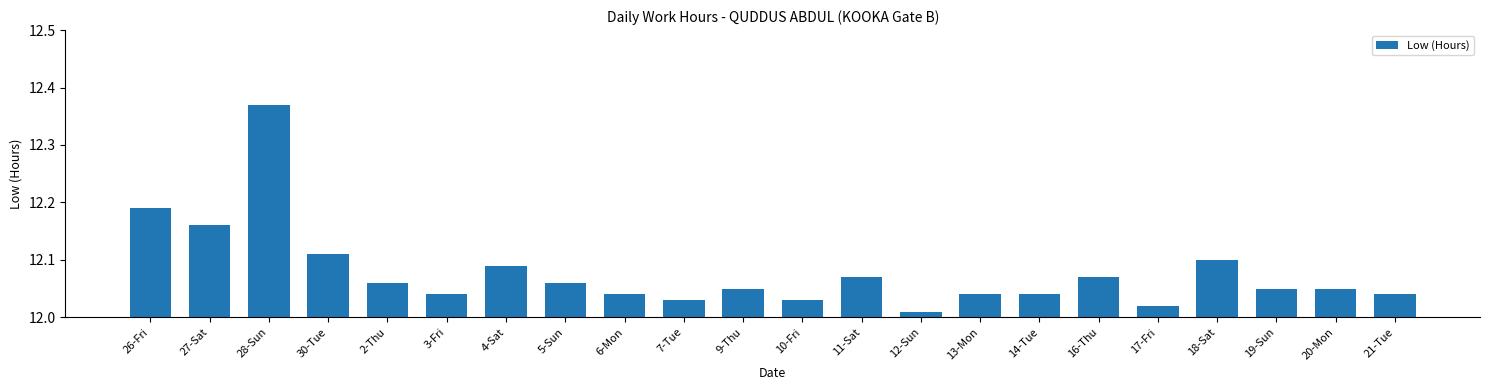

The value at 26-Fri is 6.8. True or false?

False